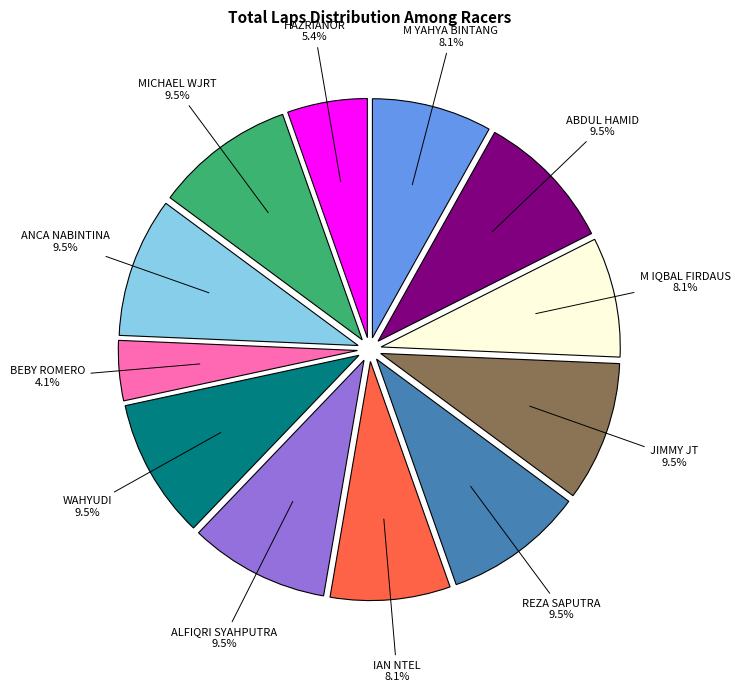

How many slices are in this pie chart?

12